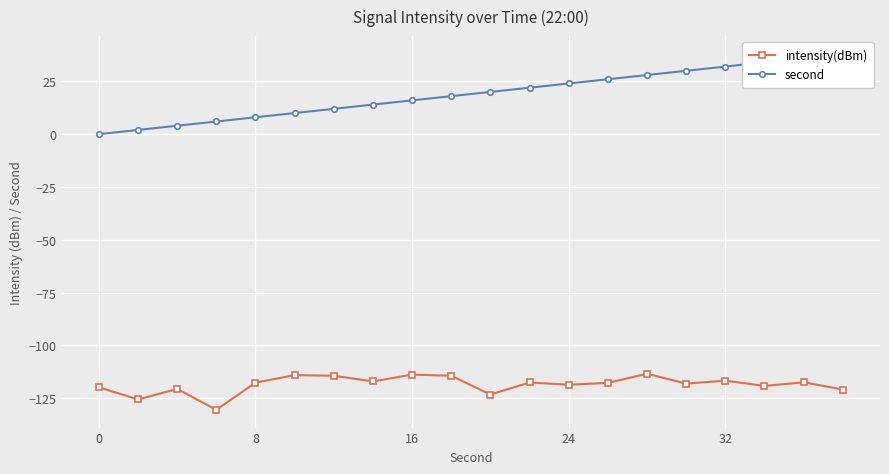

How many series are shown in this chart?

2